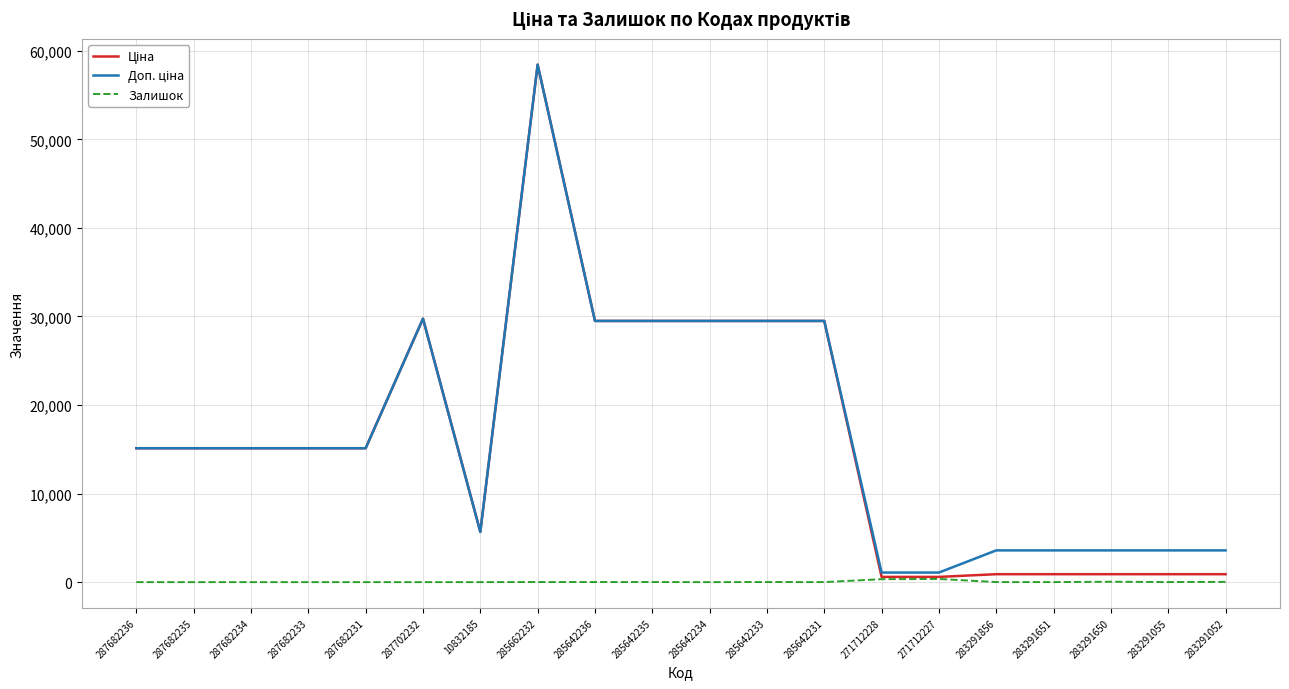

At which category is the sum across all series the highest?

285662232